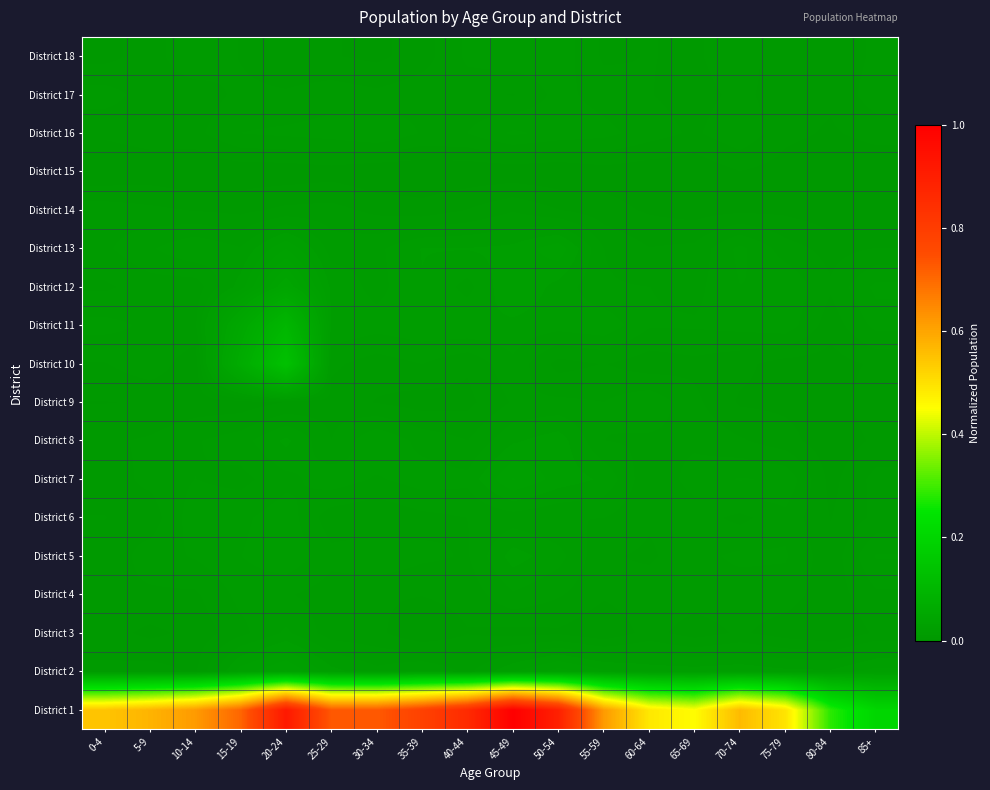

List the series in order of their peak value, highest first.

District 1, District 10, District 11, District 12, District 2, District 7, District 13, District 8, District 5, District 6, District 3, District 16, District 4, District 9, District 18, District 17, District 14, District 15